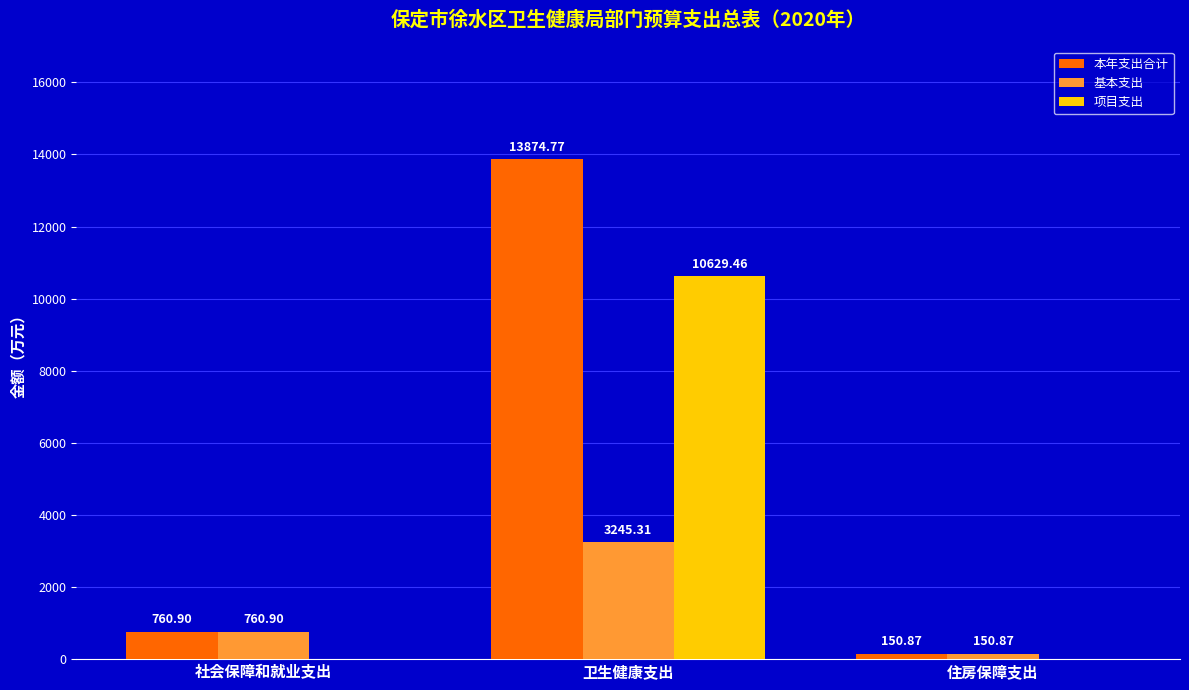

Where does the 本年支出合计 series first go above 760?

社会保障和就业支出